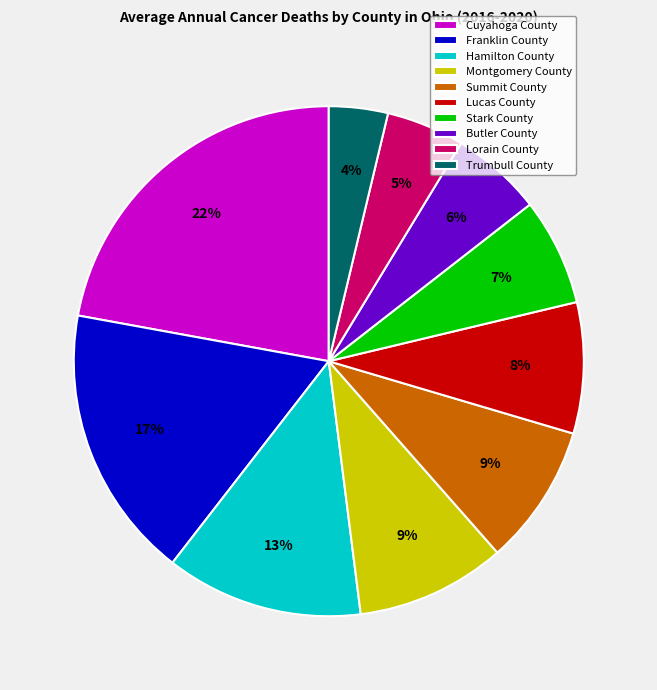

To the nearest percent, what is the average slice percentage?

10%